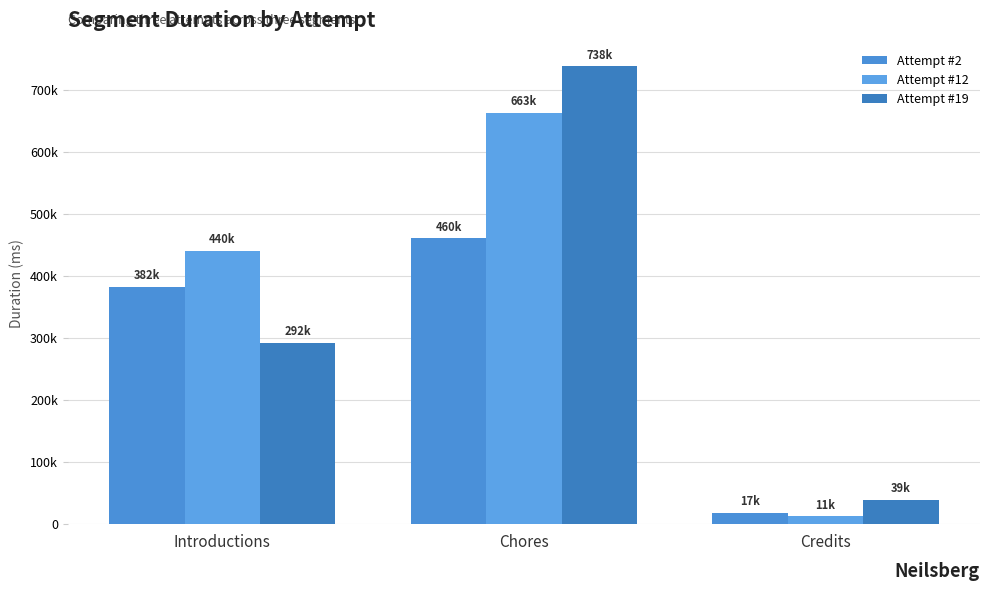

List the labels in order of Attempt #2 value, smallest first.

Credits, Introductions, Chores